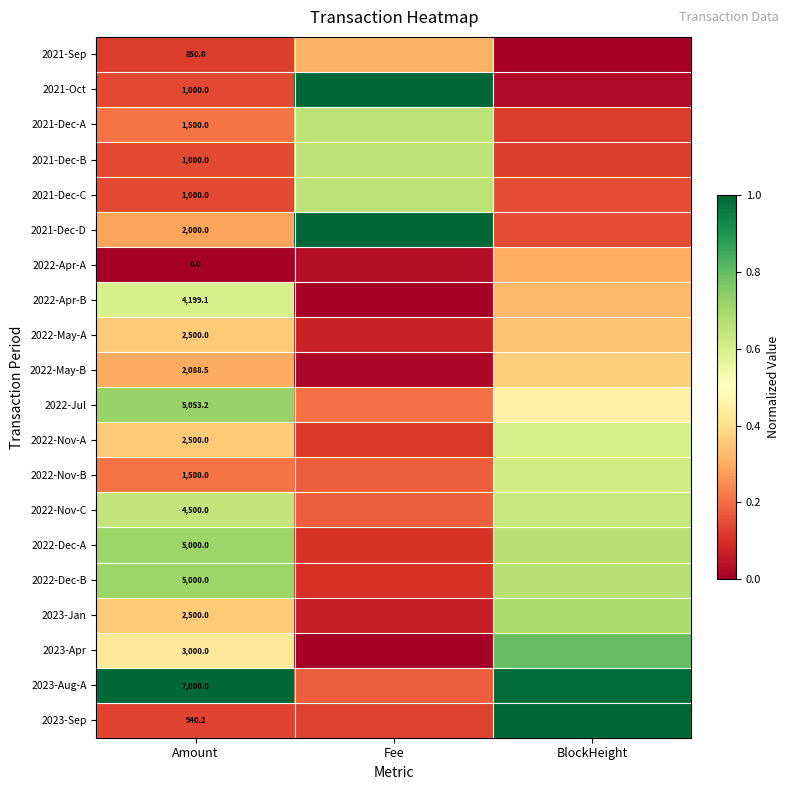

True or false: 2023-Sep has a value of 0.1 at Amount.

False